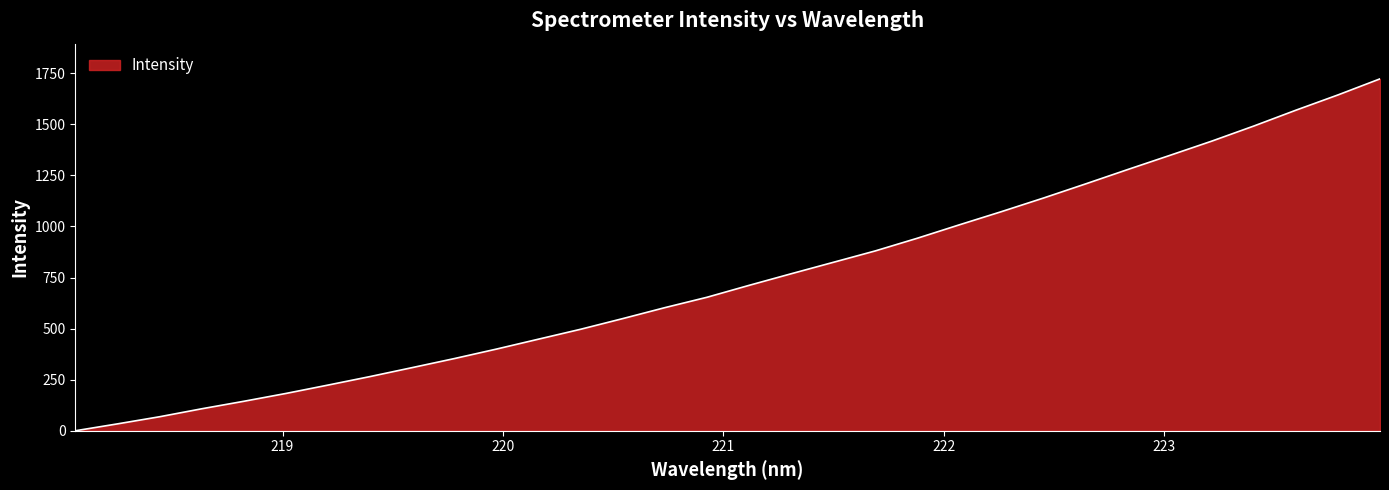

How many values are below 711?

16